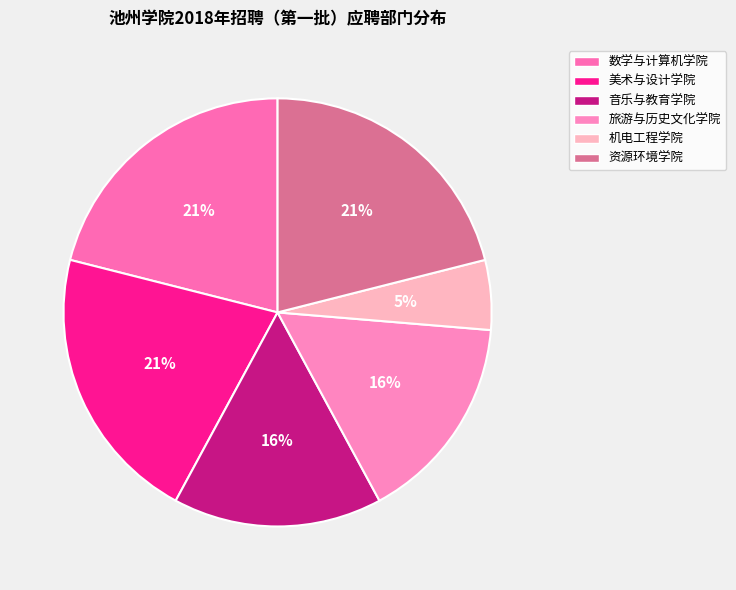

Rank the categories by value from highest to lowest.

数学与计算机学院, 美术与设计学院, 资源环境学院, 音乐与教育学院, 旅游与历史文化学院, 机电工程学院